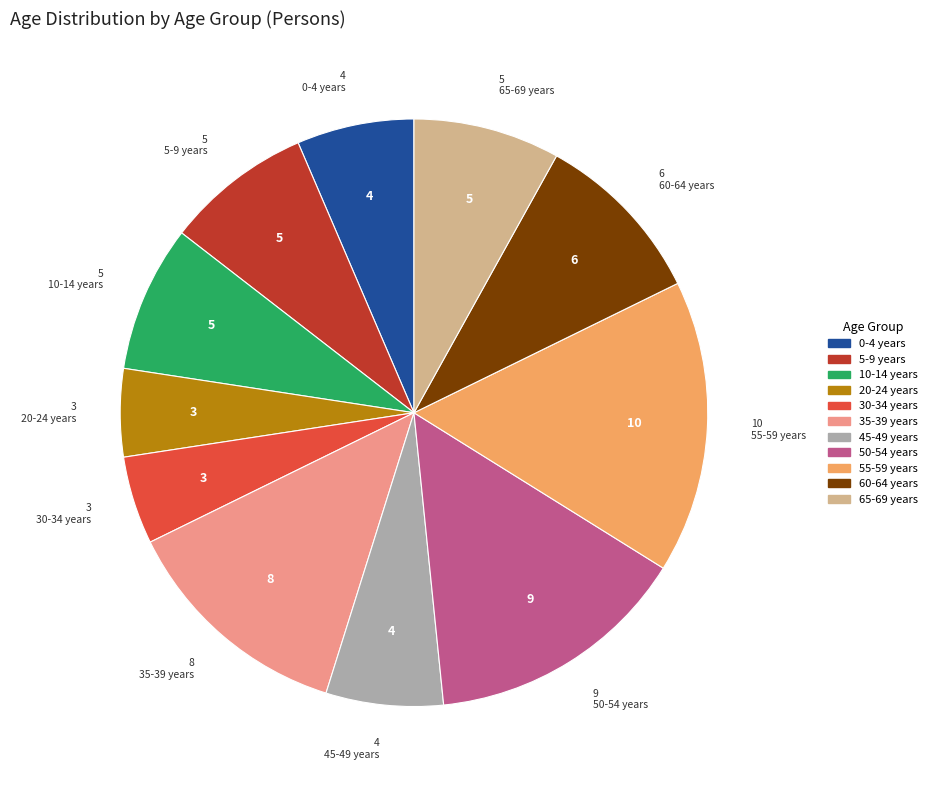

Does any single category account for the majority?

No